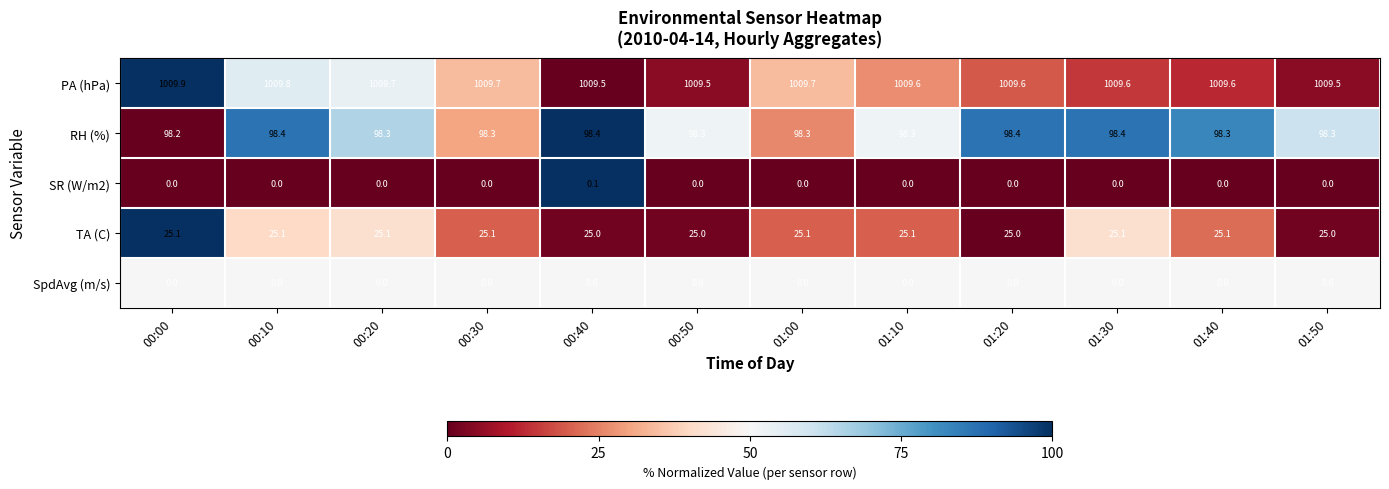

What is the maximum value shown in the chart?

1009.9